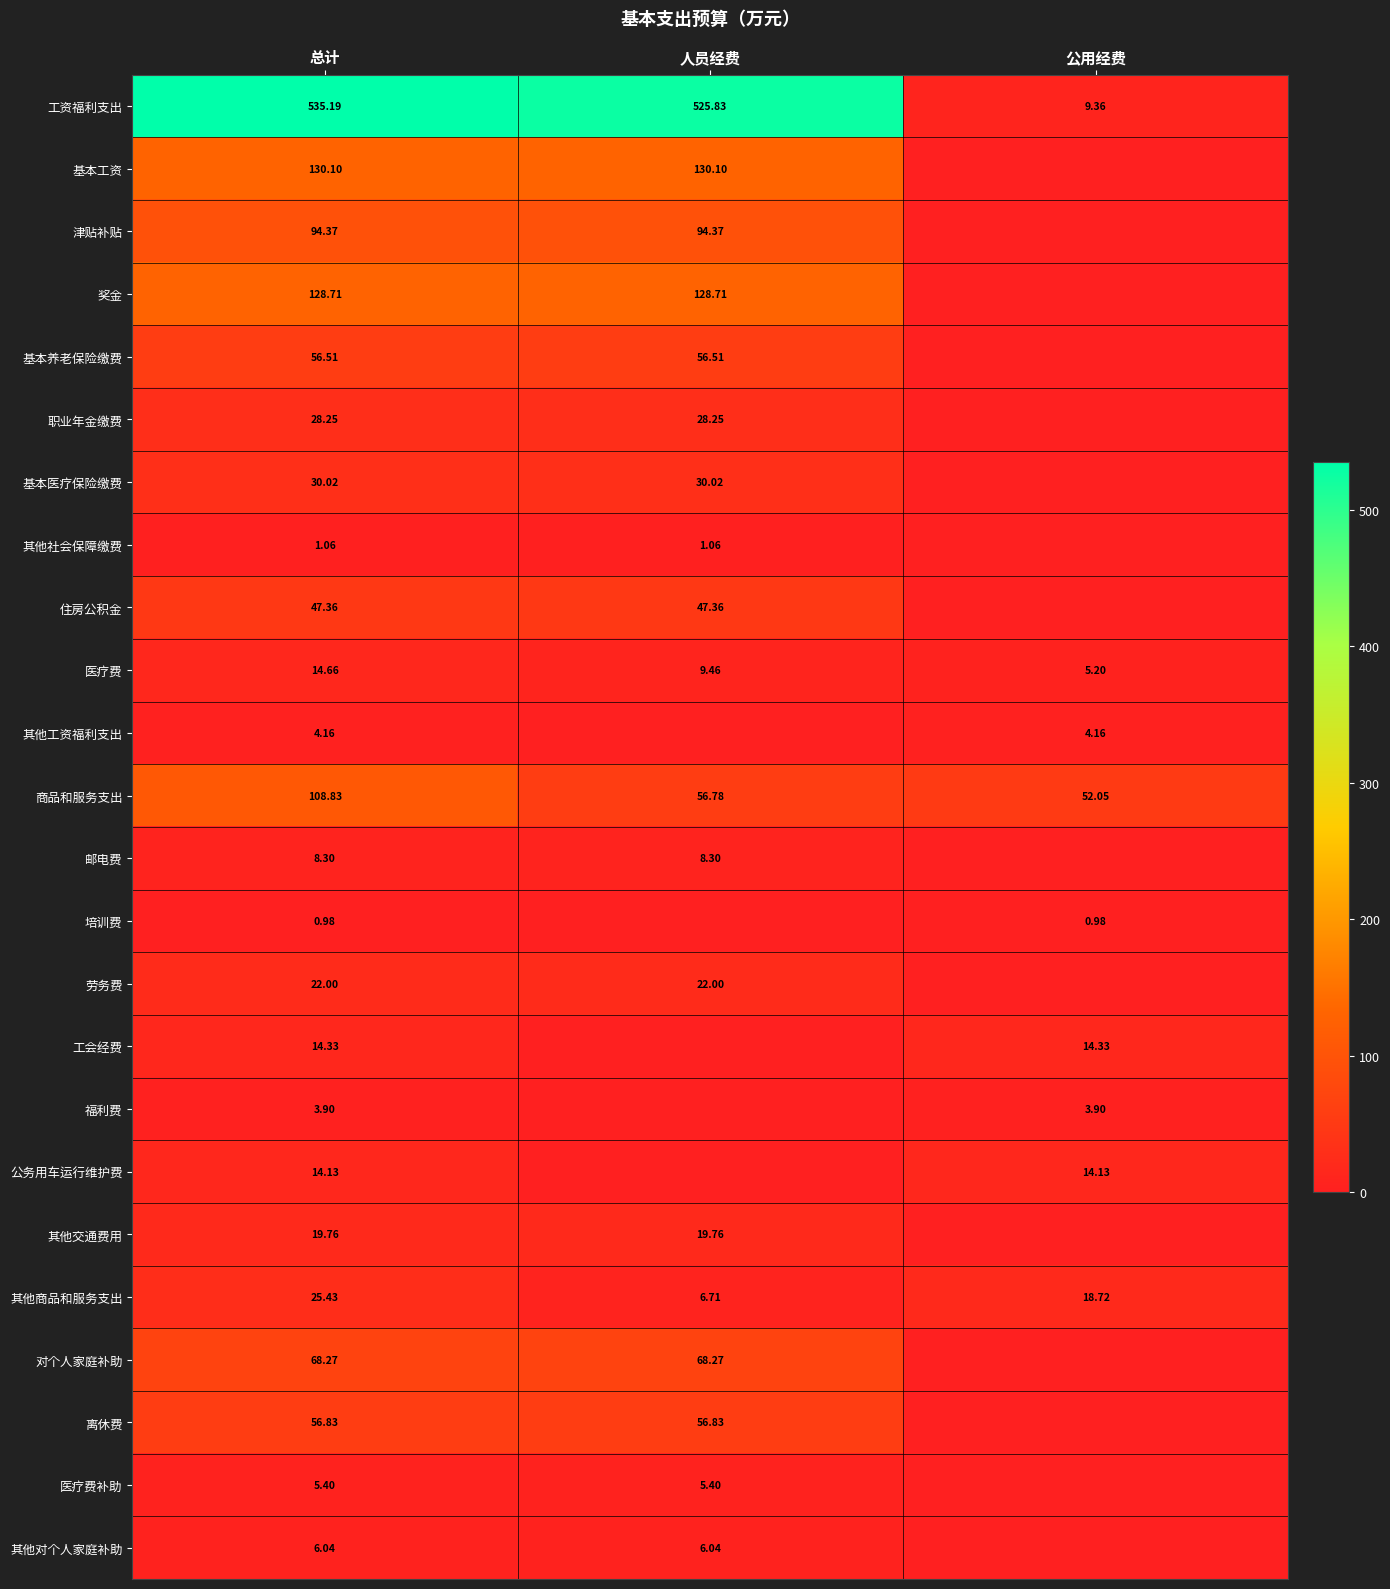

At which category is the sum across all series the highest?

总计